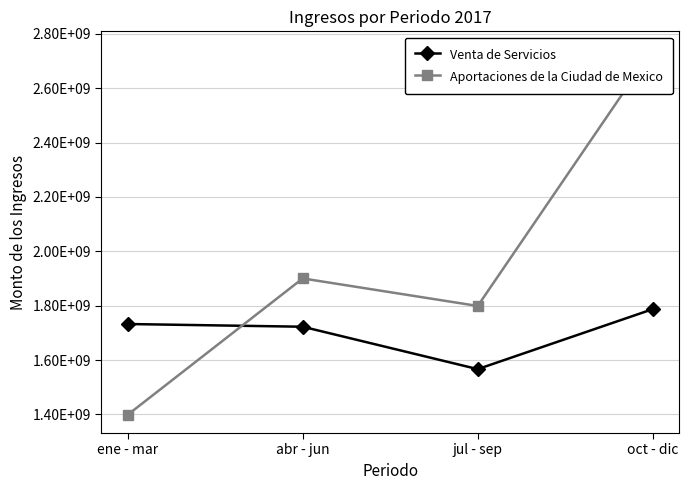

What is the sum of the Venta de Servicios values at oct - dic and jul - sep?

3353585899.6